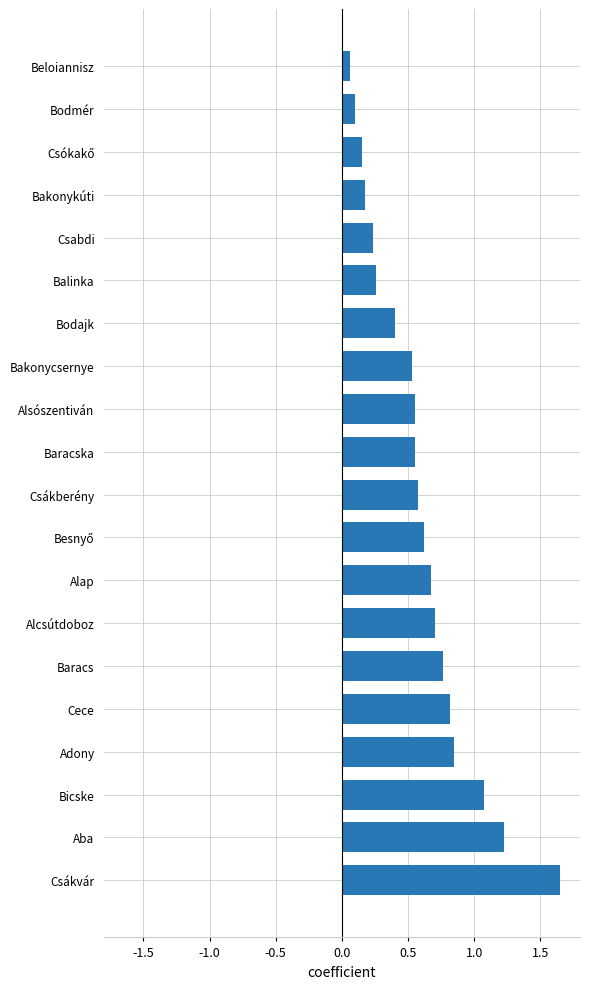

At which category does the chart reach its peak across all series?

Csákvár